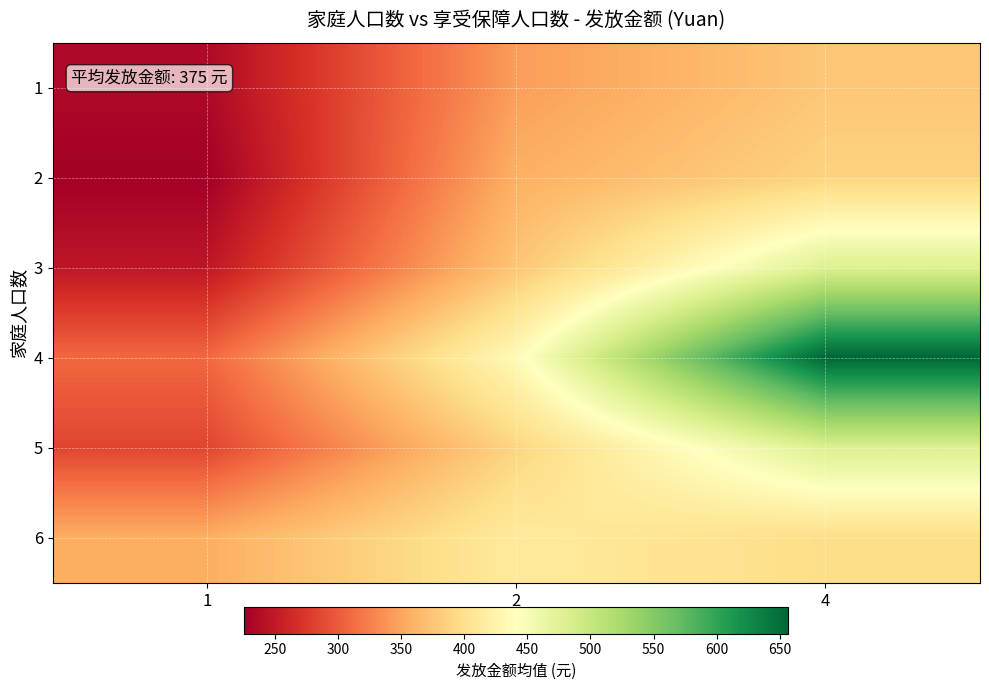

Reading left to right, list all the values displayed in this chart.

1: 1=235.6	2=345.0	4=377.0
2: 1=226.1	2=357.9	4=387.5
3: 1=247.6	2=375.8	4=478.6
4: 1=308.9	2=434.9	4=656.6
5: 1=284.6	2=389.4	4=480.4
6: 1=356.8	2=412.8	4=397.0